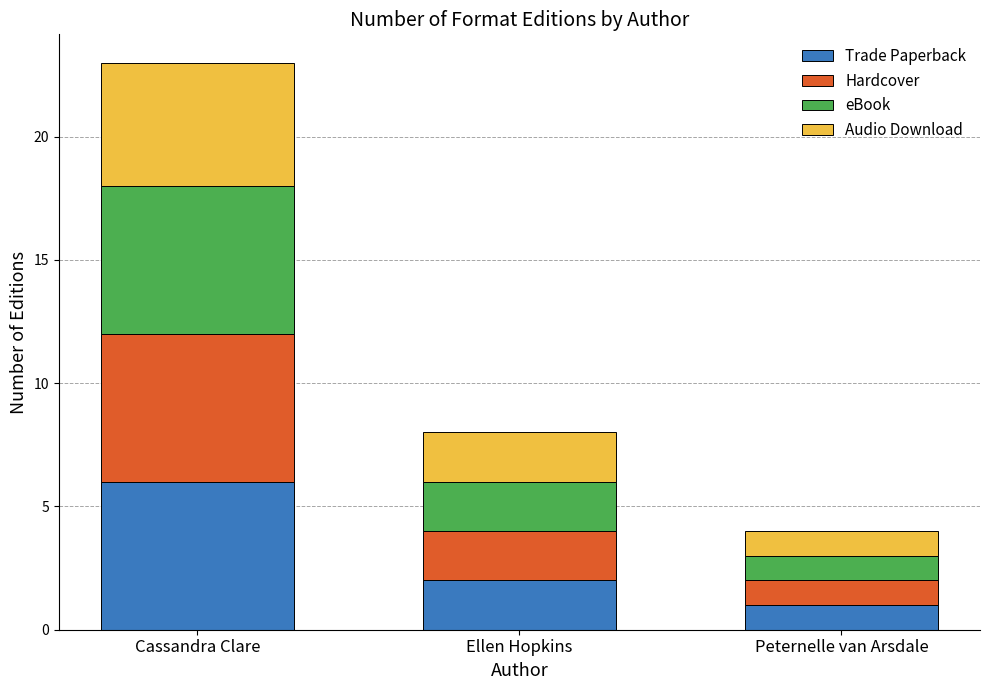

What is the sum of all Trade Paperback values?

9